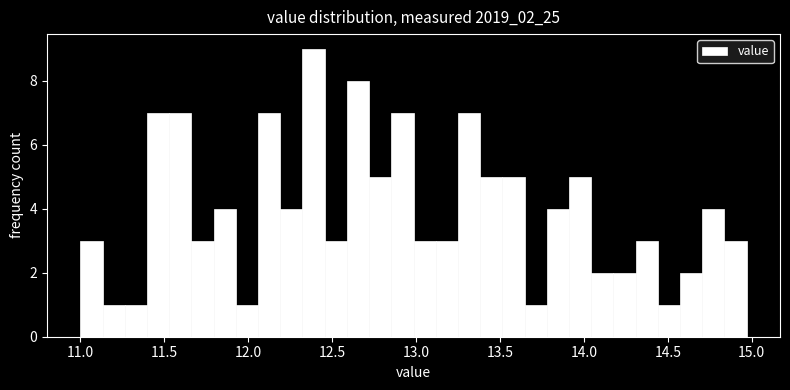

Around what value on the x-axis is the tallest bar? Give the approximate position of its centre, as read against the axis.

12.40